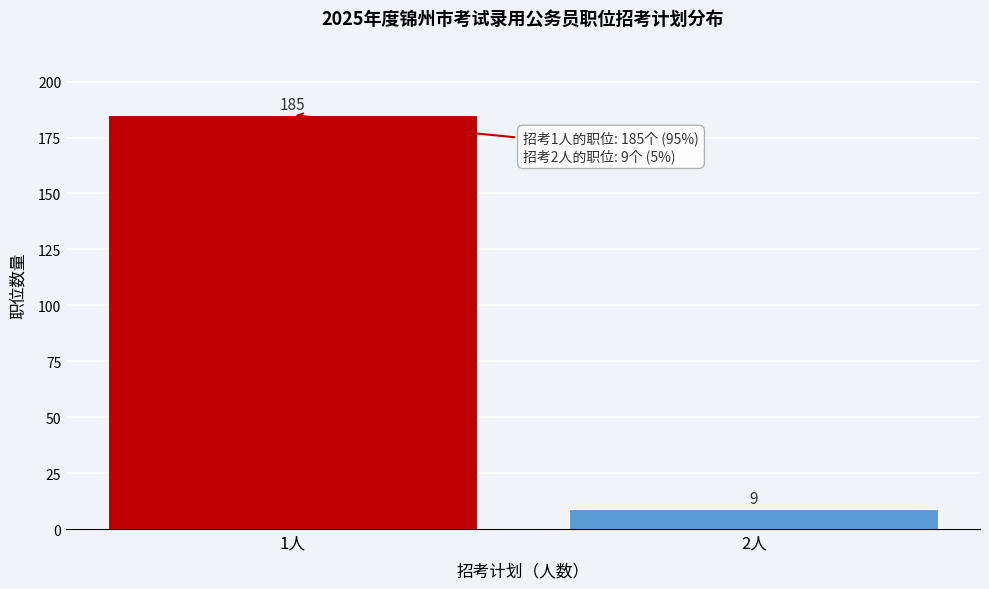

Reading right to left, extract all data points from this chart.

2人=9	1人=185